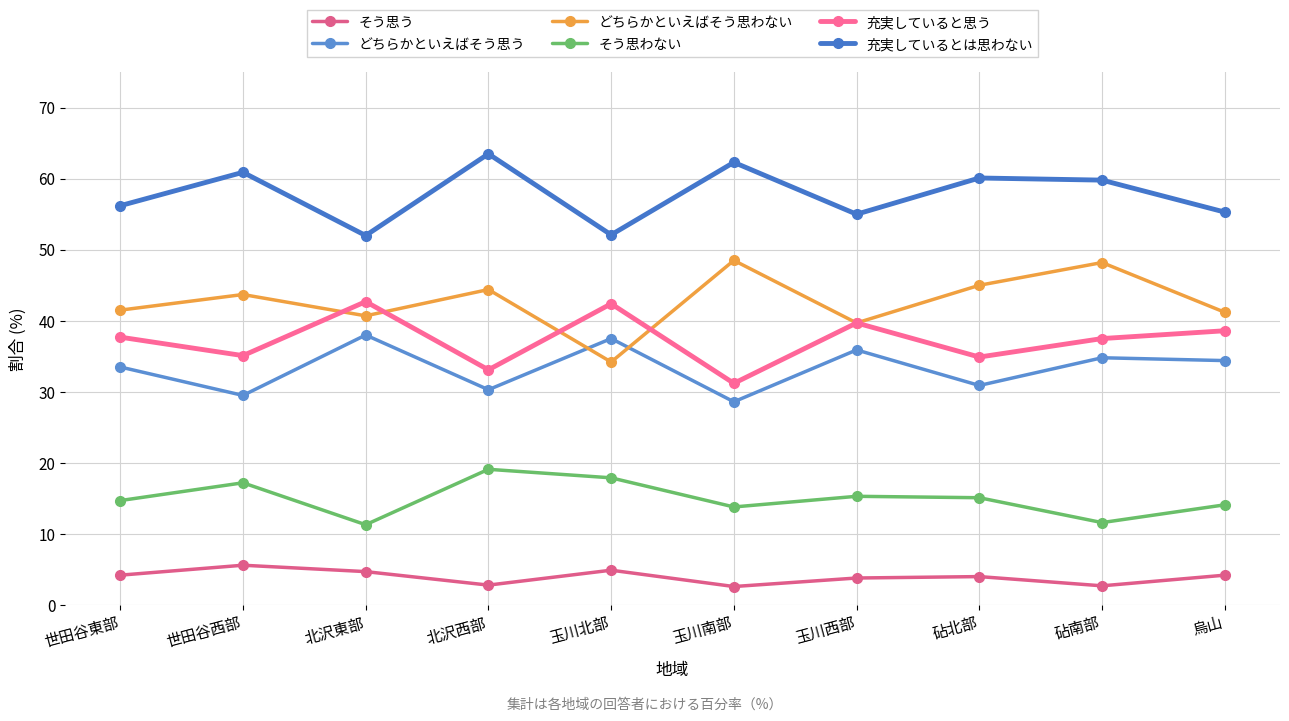

What is the difference between the highest and lowest values at 砧南部?

57.1